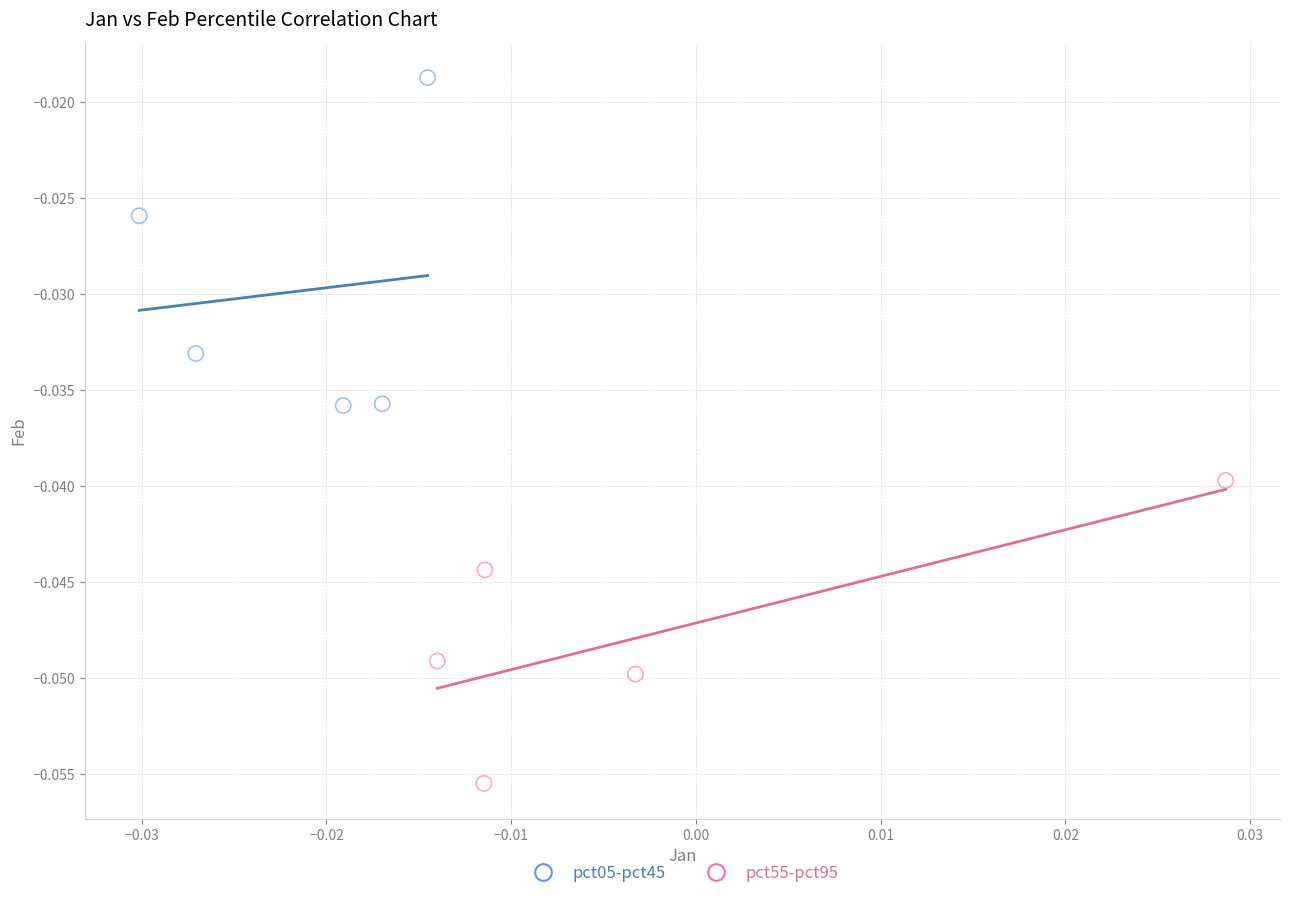

Which series has the largest Y range (max minus min)?

pct05-pct45